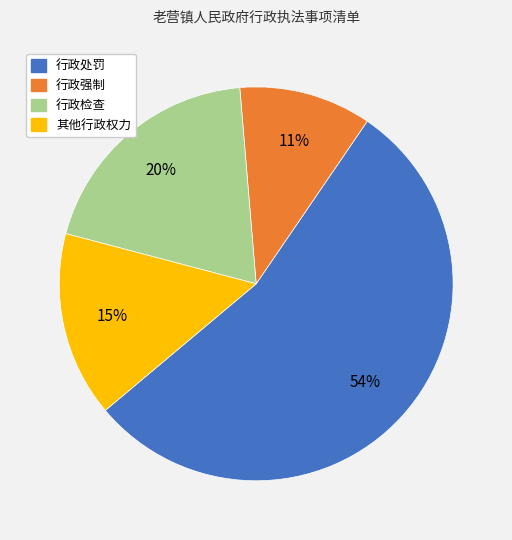

Does any single category account for the majority?

Yes